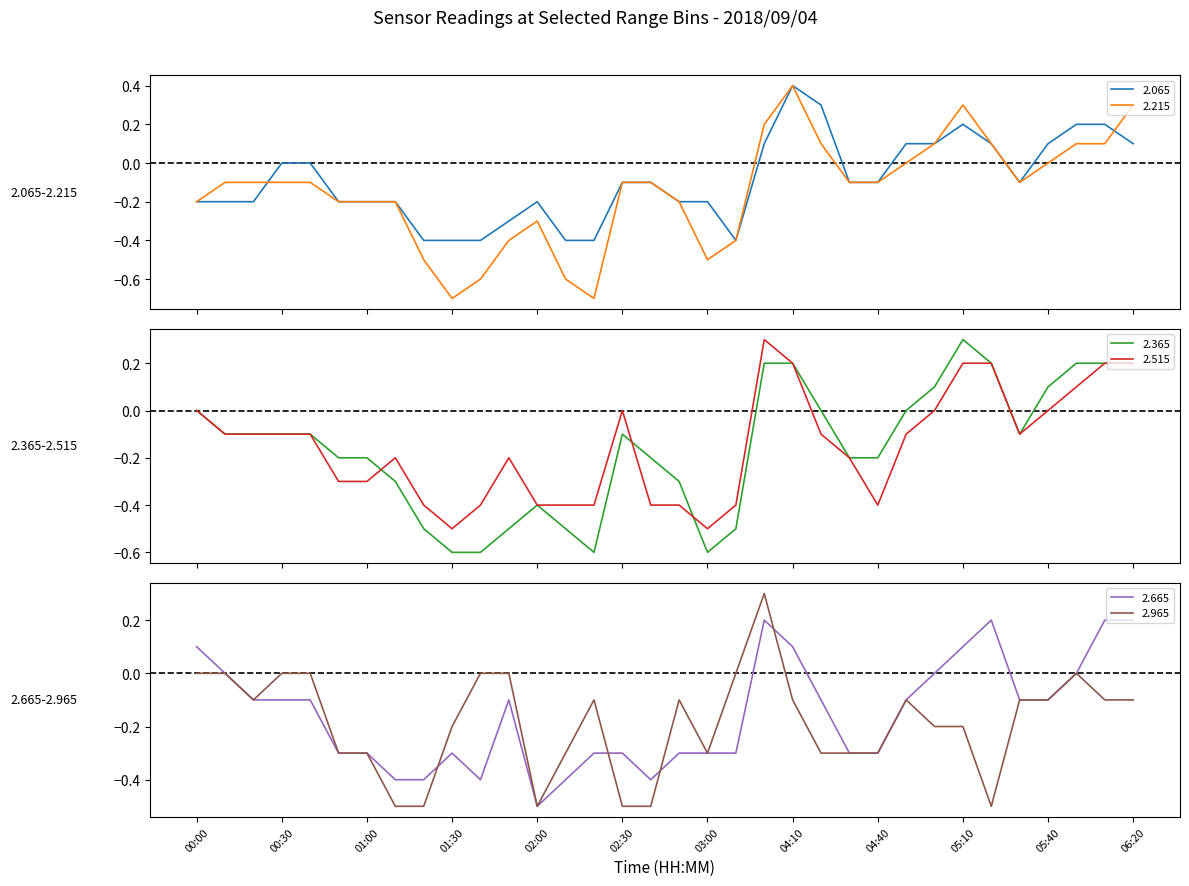

What is the minimum value for 2.665?

-0.5